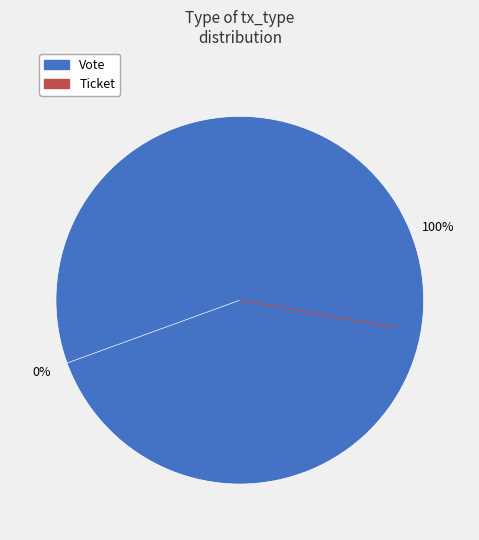

How many segments does this pie chart have?

2